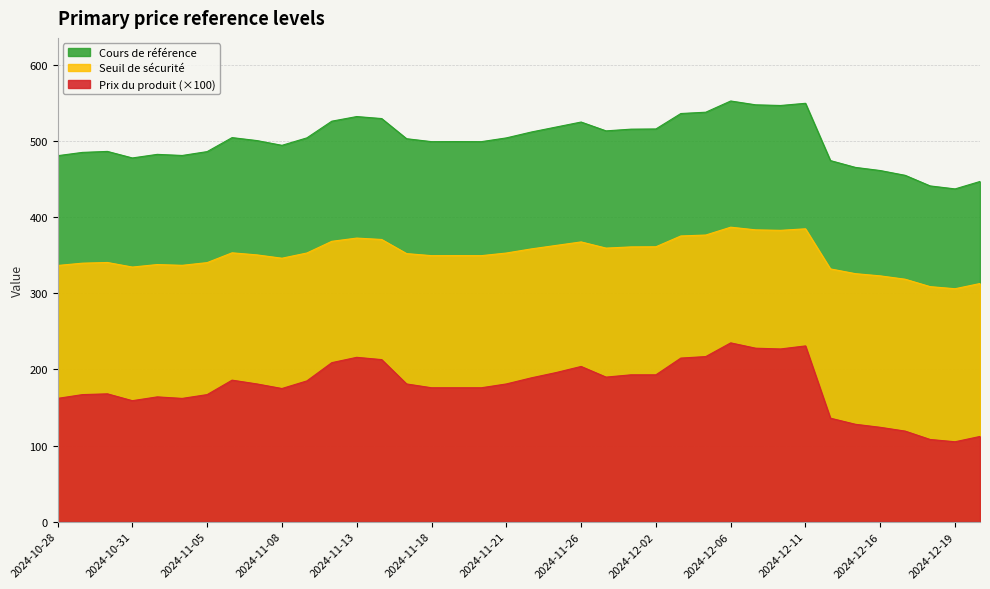

At which label does Prix du produit first exceed 181?

2024-11-06